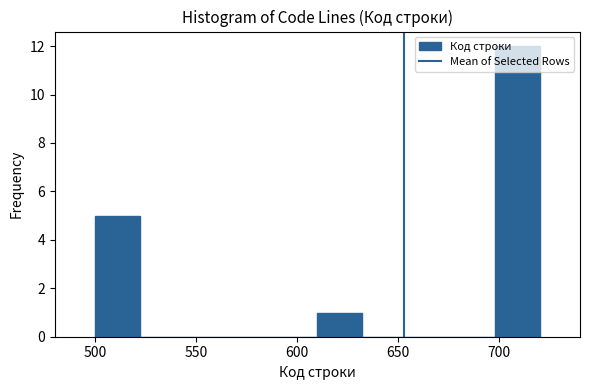

Reading left to right, list every bar in this chart as the range it spans on the x-axis followed by its height. Neither the bar edges nor the heights are printed on the chart, so give them approximately, as read against the axes.

500 to 522: 5
522 to 544: 0
544 to 566: 0
566 to 588: 0
588 to 610: 0
610 to 632: 1
632 to 654: 0
654 to 676: 0
676 to 698: 0
698 to 720: 12